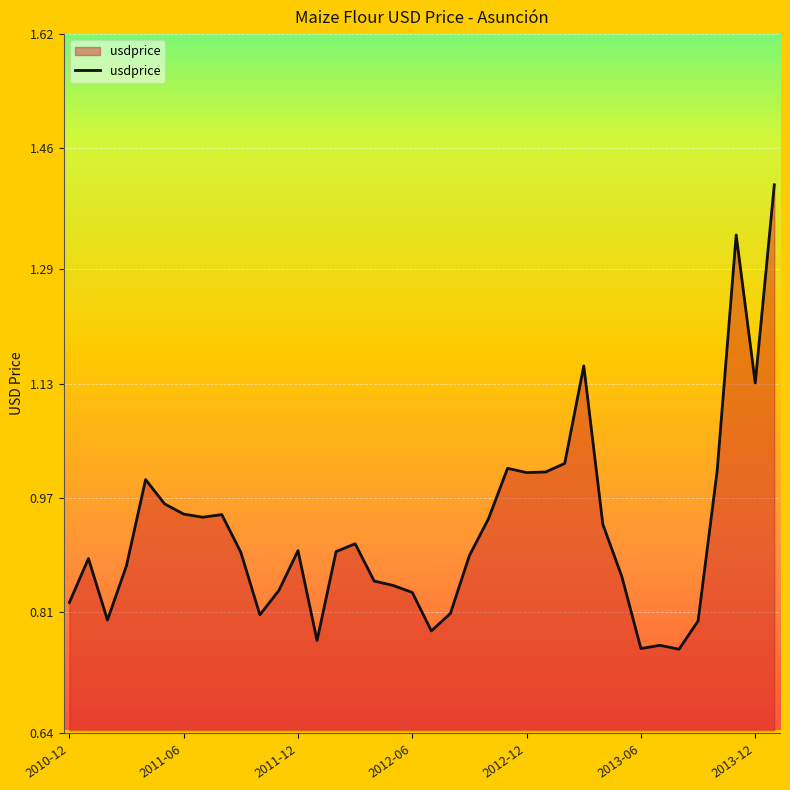

What is the difference between the maximum and minimum values?

0.7